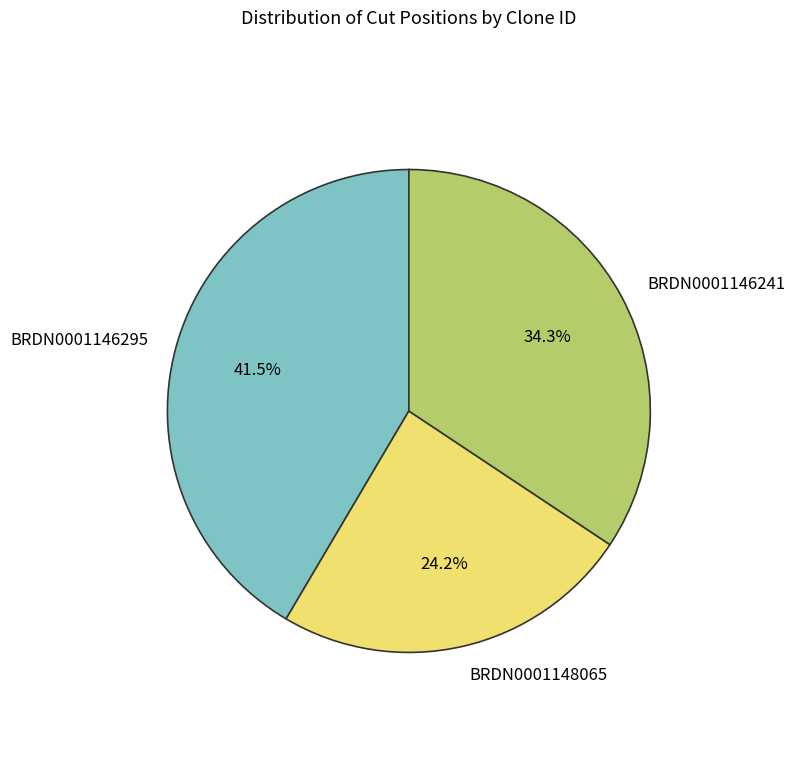

The BRDN0001146241 slice represents 34% of the pie. True or false?

True